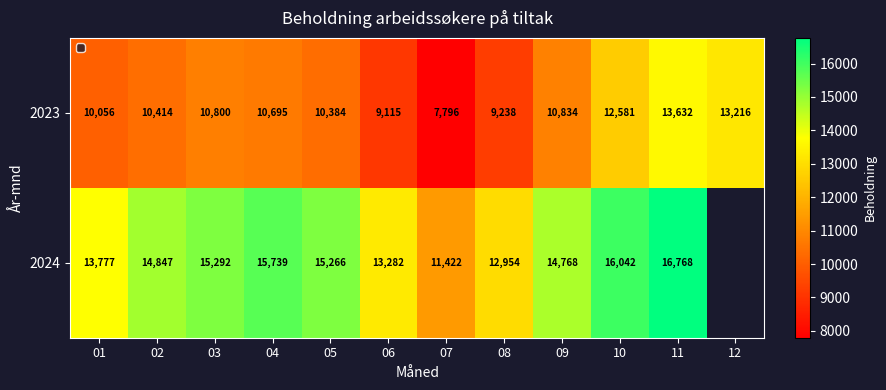

What is the total value across all series at 02?

25261